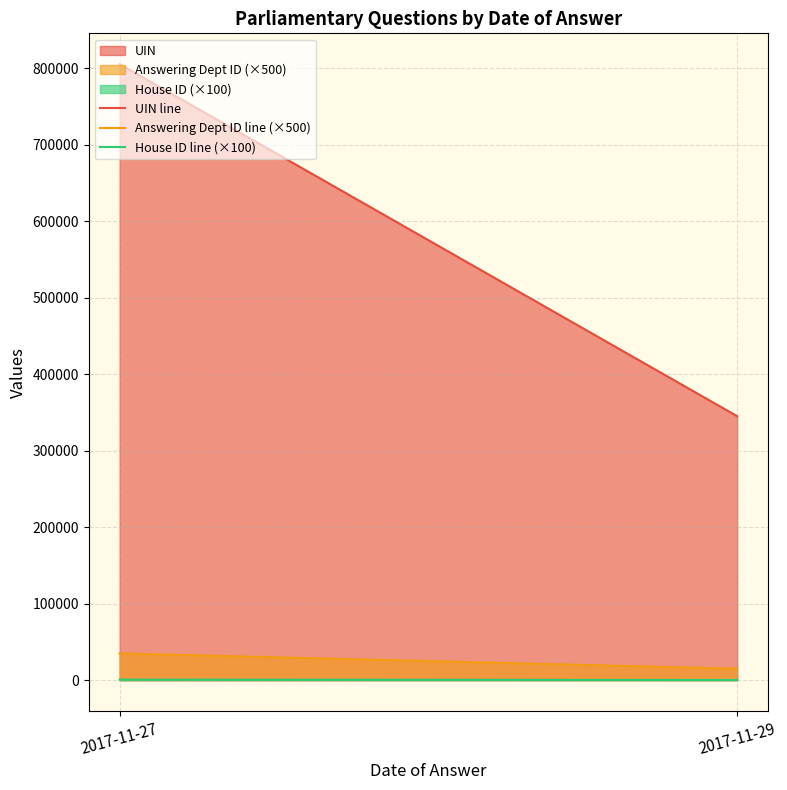

What is the sum of the UIN line values at 2017-11-27 and 2017-11-29?

1150536